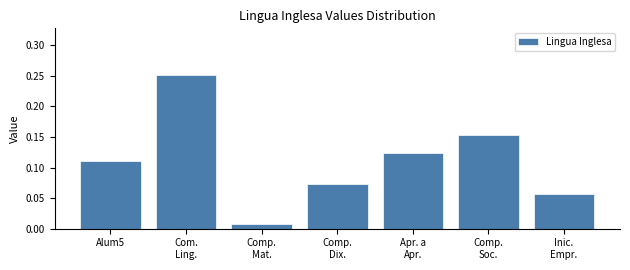

What is the sum of all values?

0.8